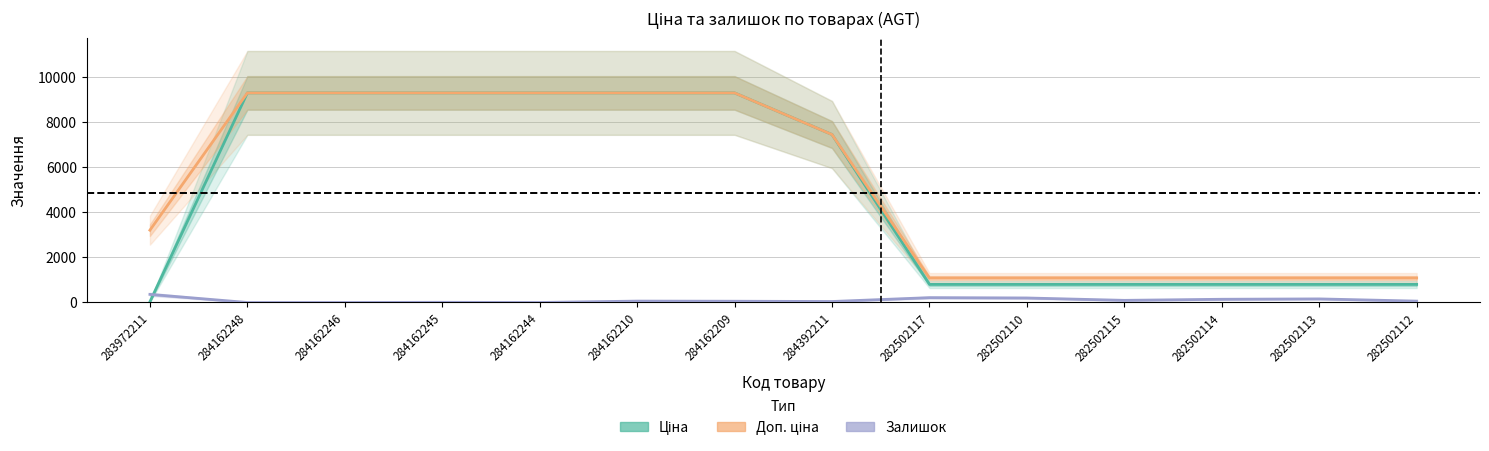

Which has a higher value, 283972211 or 284162209?

284162209